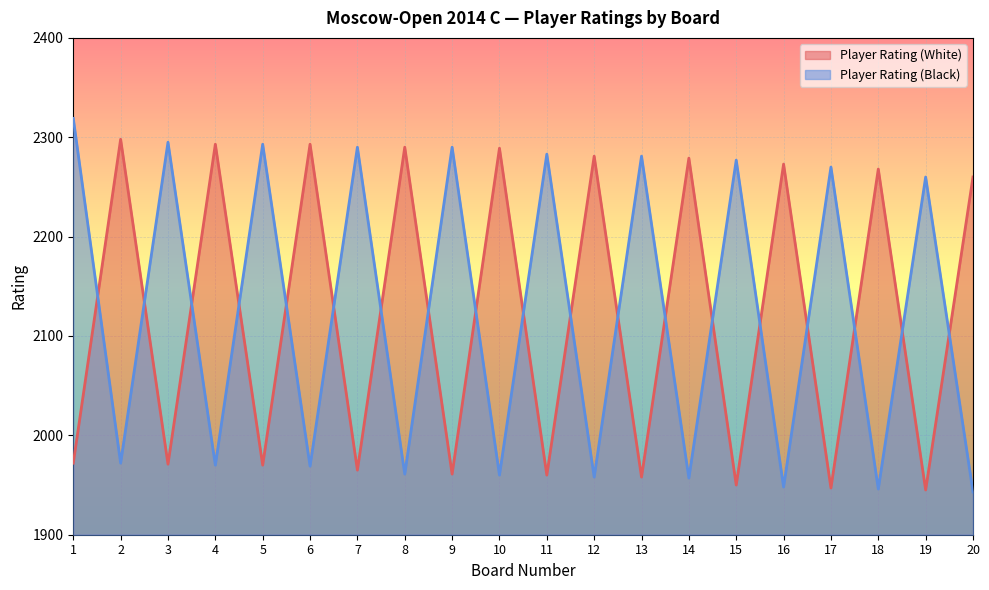

Which has a higher value, 5 or 20?

20